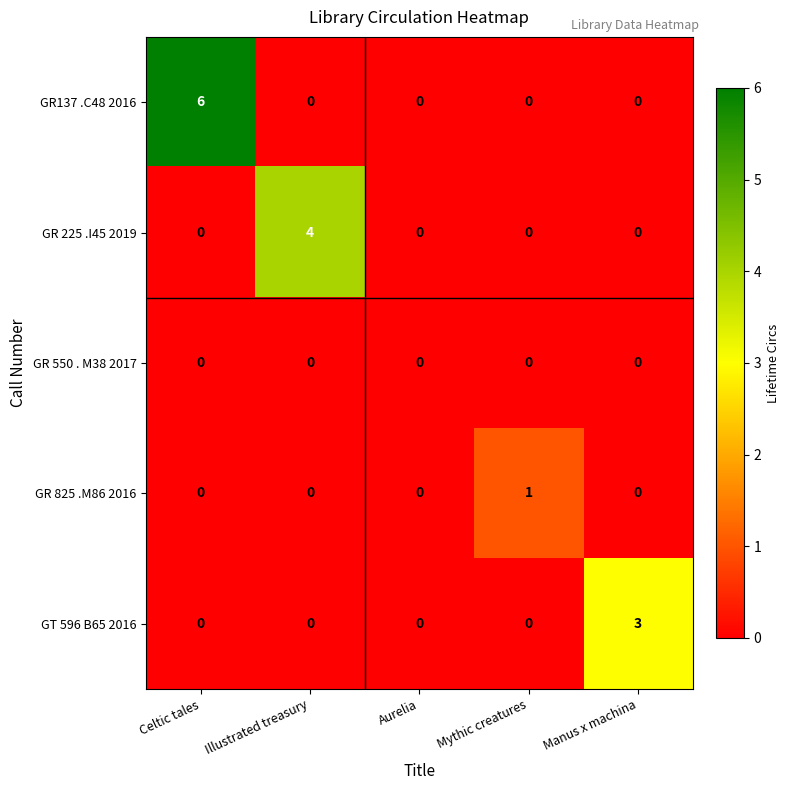

Reading left to right, list all the values displayed in this chart.

GR137 .C48 2016: 6	0	0	0	0
GR 225 .I45 2019: 0	4	0	0	0
GR 550 . M38 2017: 0	0	0	0	0
GR 825 .M86 2016: 0	0	0	1	0
GT 596 B65 2016: 0	0	0	0	3